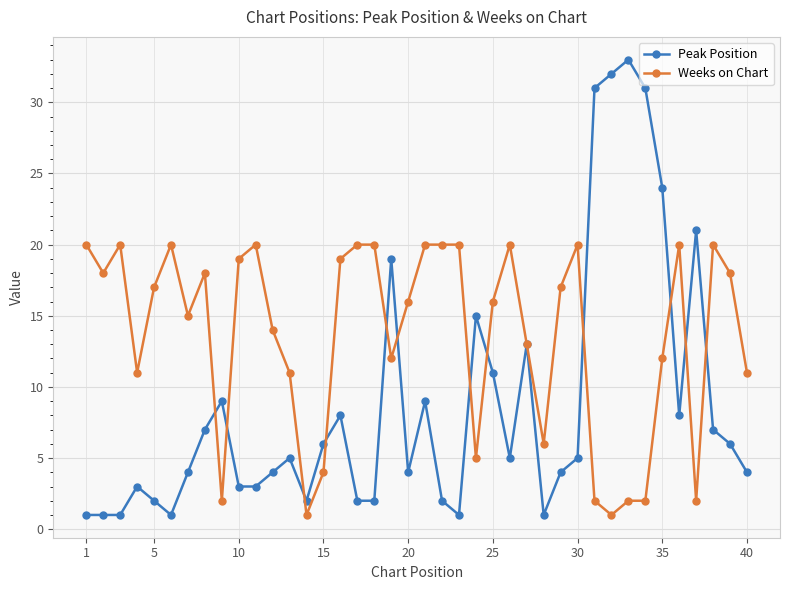

Which series has the widest spread of values?

Peak Position